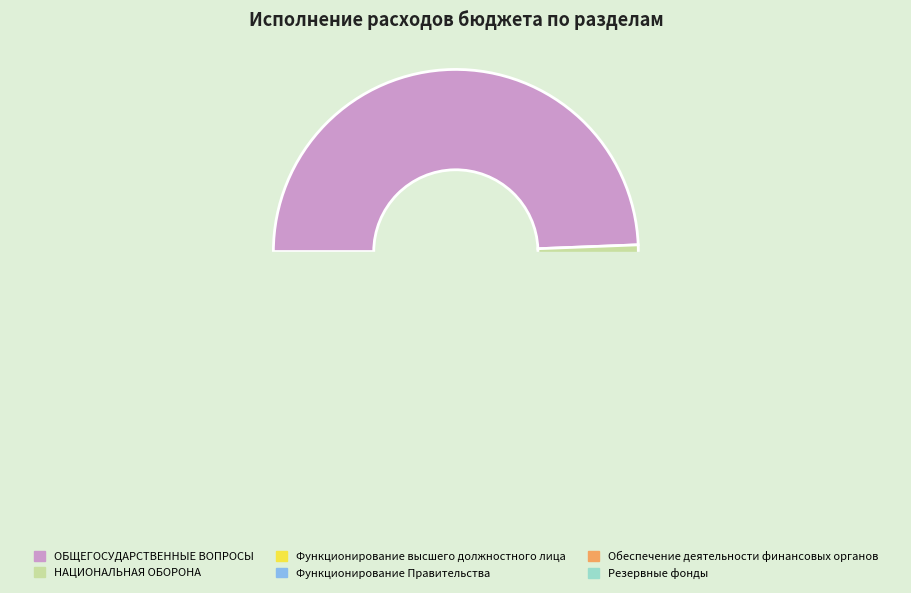

Count the number of slices in the pie.

6